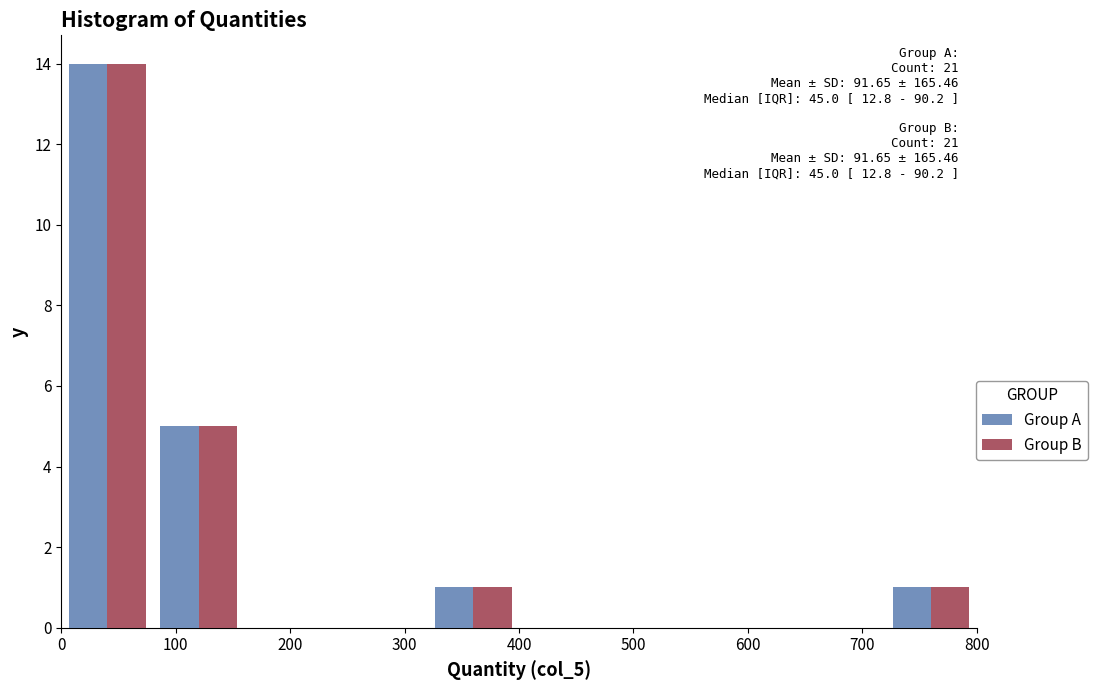

In the Group B series, which range on the x-axis has the tallest bar?

0 to 80